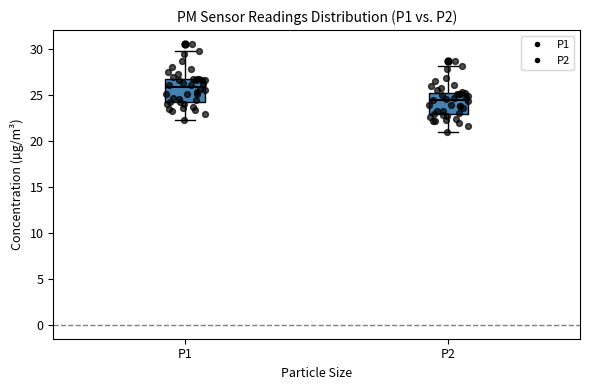

Reading left to right, transcribe this box plot: for each box, give where its median line is, the range the box spans, and where its two whiskers end, as read against the y-axis. The values are not printed on the chart, so give them approximately, as read against the axis.

P1: median 26.0, box 24.5 to 26.5, whiskers 22.5 to 30.0
P2: median 24.5, box 23.0 to 25.0, whiskers 21.0 to 28.0